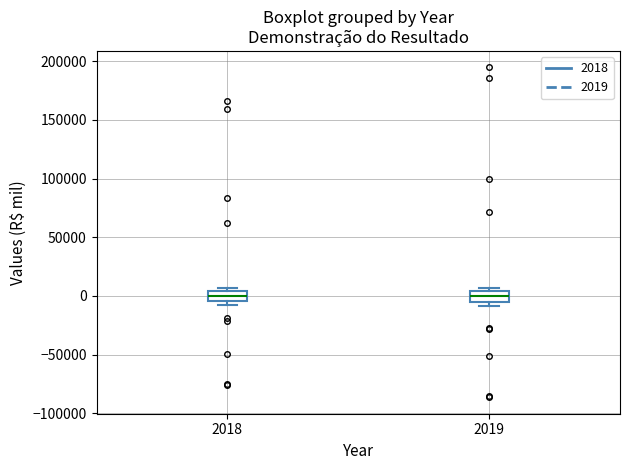

Where does the median line of the box at x = 2018 sit on the y-axis? The values are not printed on the chart, so give them approximately, as read against the axis.

0